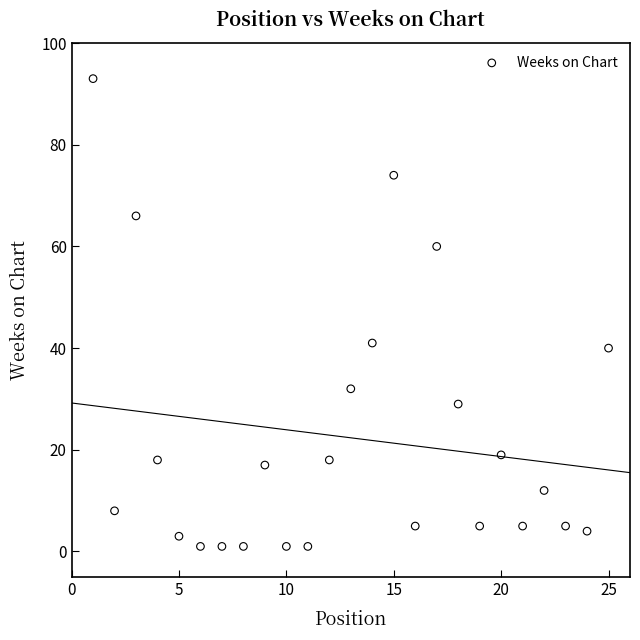

What is the range of Y values (max minus min)?

92